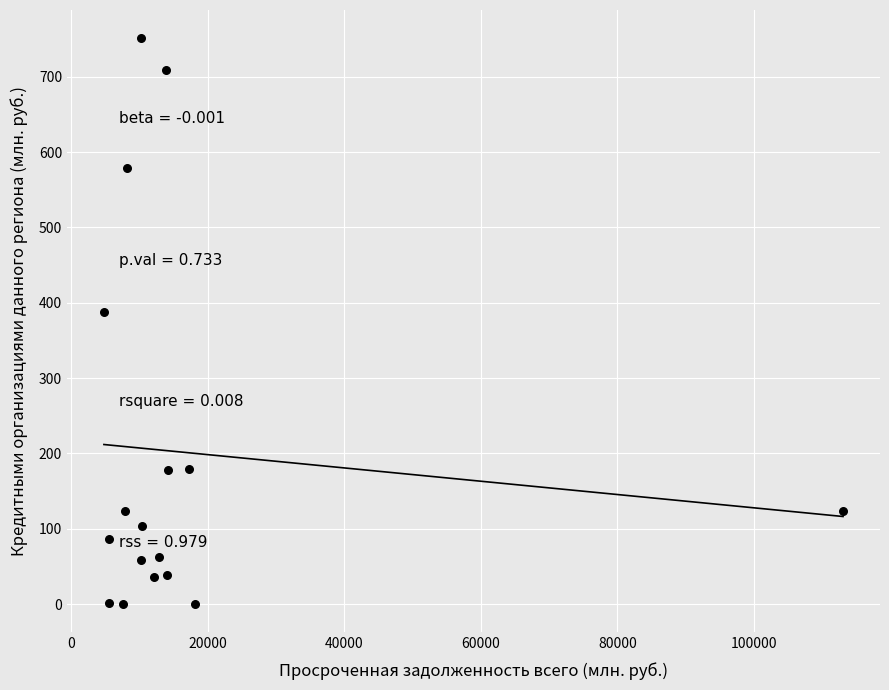

What is the range of X values (max minus min)?

108323